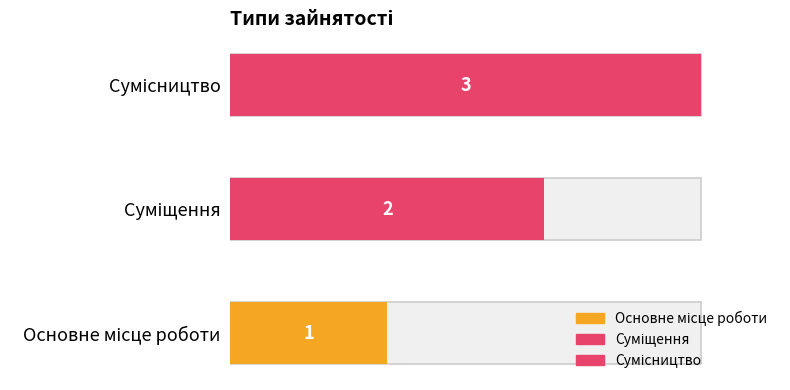

Does the chart contain stacked bars?

No